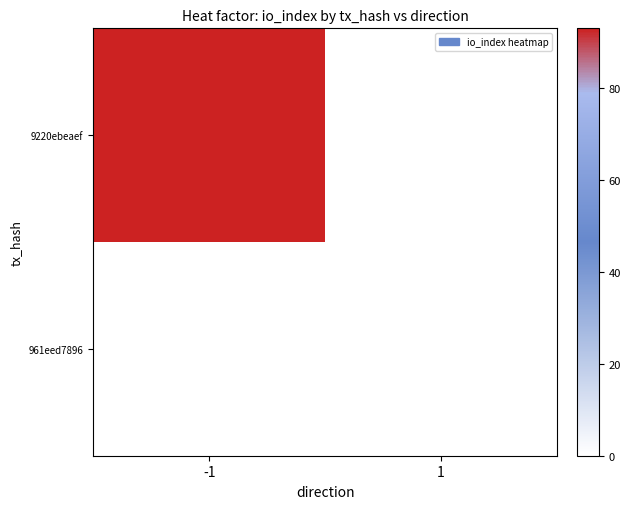

At how many categories does at least one series exceed 69?

1